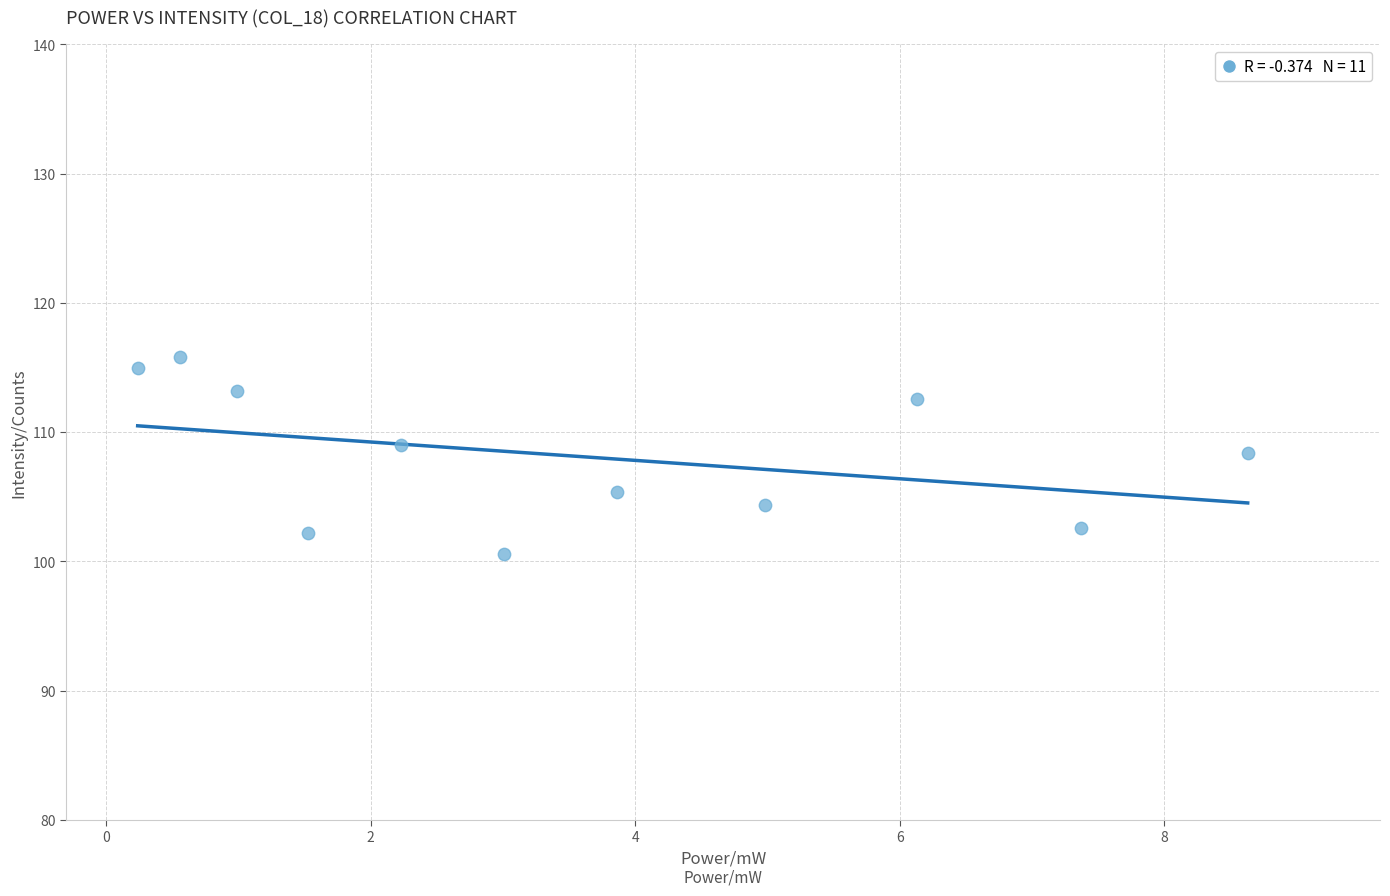

What is the range of X values (max minus min)?

8.4